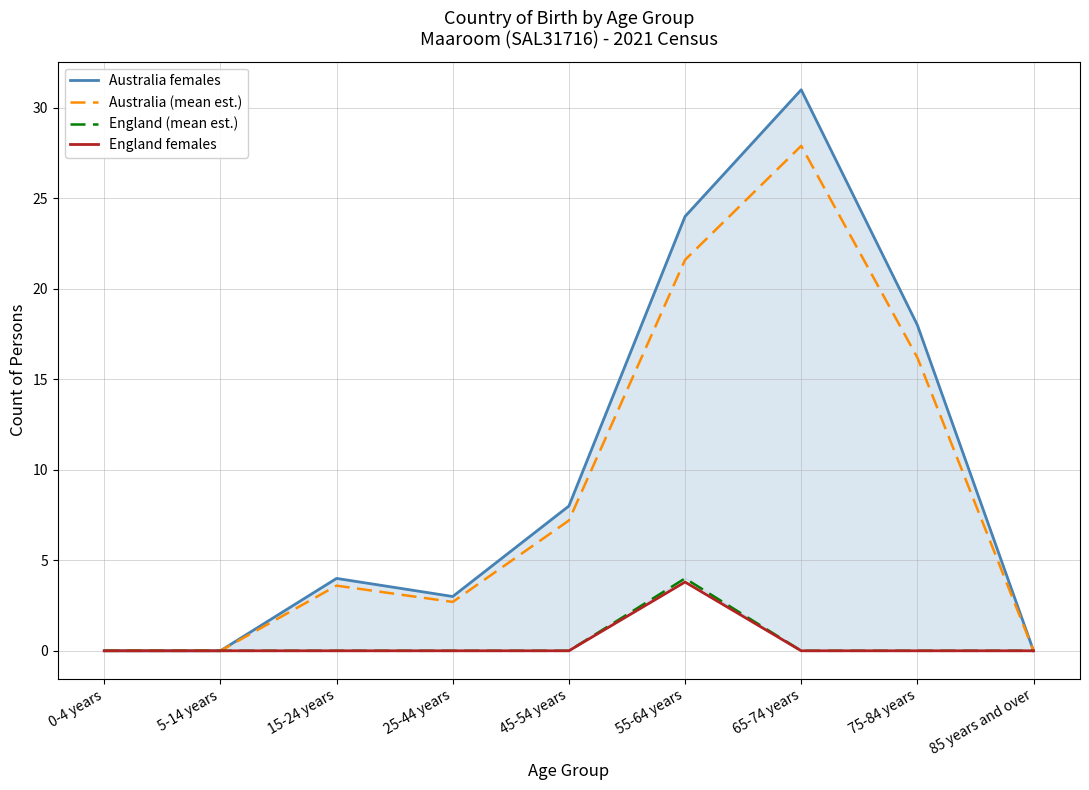

How many values in the Australia females series exceed 4?

4